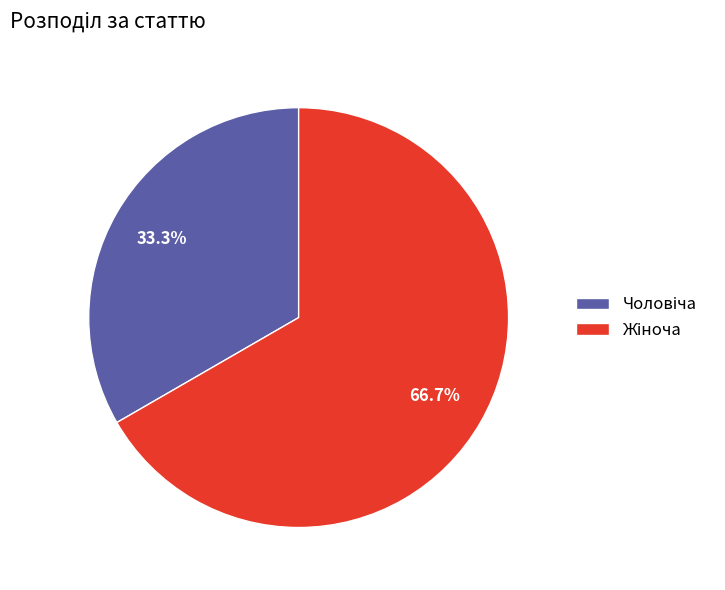

Is there any slice that represents more than half of the pie?

Yes